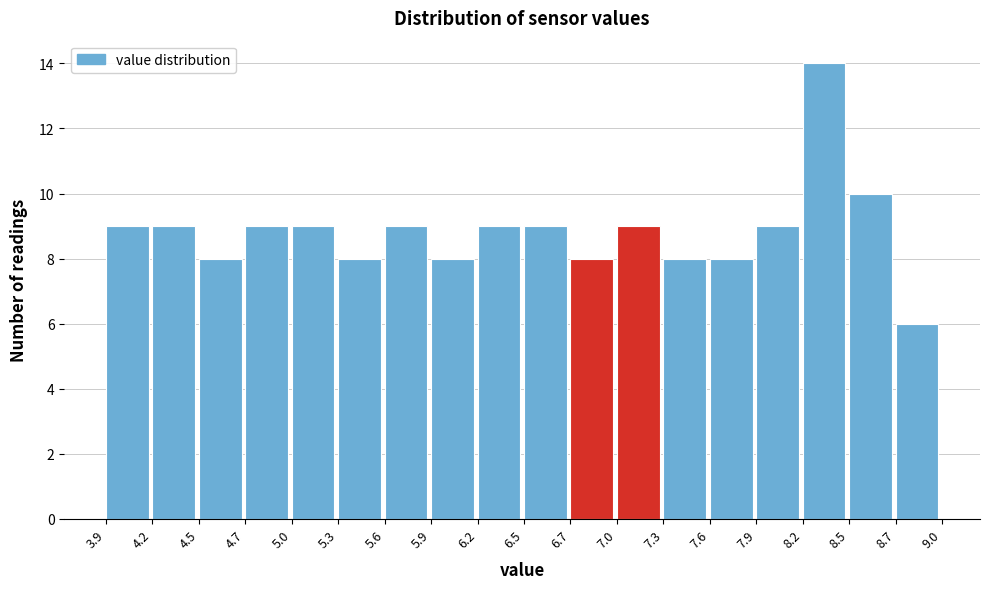

Reading left to right, transcribe this chart: for each bar, give the range it covers on the x-axis and its height. The values are not printed on the chart, so give them approximately, as read against the axis.

3.9 to 4.2: 9
4.2 to 4.5: 9
4.5 to 4.7: 8
4.7 to 5.0: 9
5.0 to 5.3: 9
5.3 to 5.6: 8
5.6 to 5.9: 9
5.9 to 6.2: 8
6.2 to 6.5: 9
6.5 to 6.7: 9
6.7 to 7.0: 8
7.0 to 7.3: 9
7.3 to 7.6: 8
7.6 to 7.9: 8
7.9 to 8.2: 9
8.2 to 8.5: 14
8.5 to 8.7: 10
8.7 to 9.0: 6